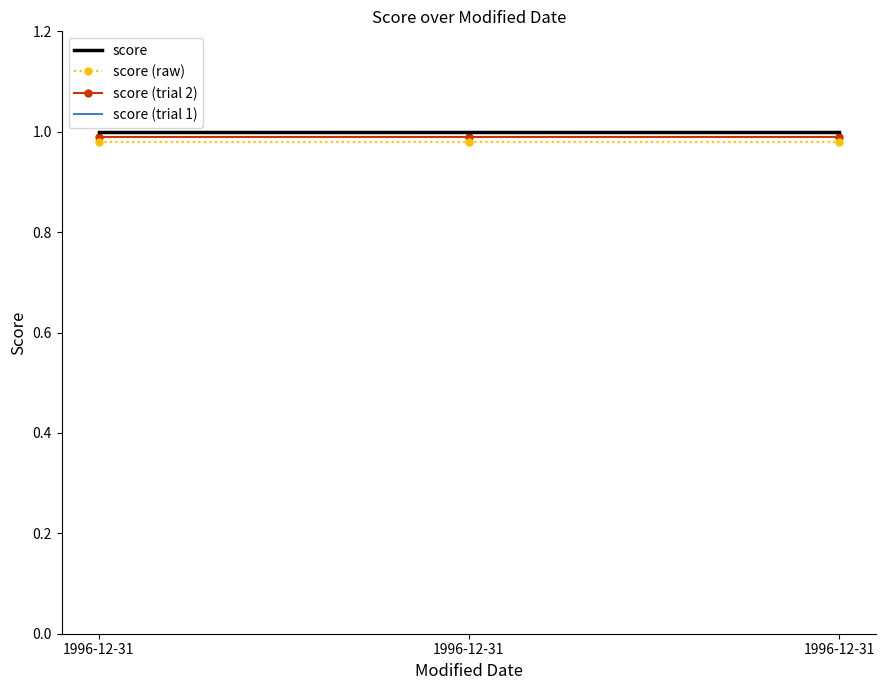

What are all the series names shown in the legend?

score, score (raw), score (trial 2), score (trial 1)